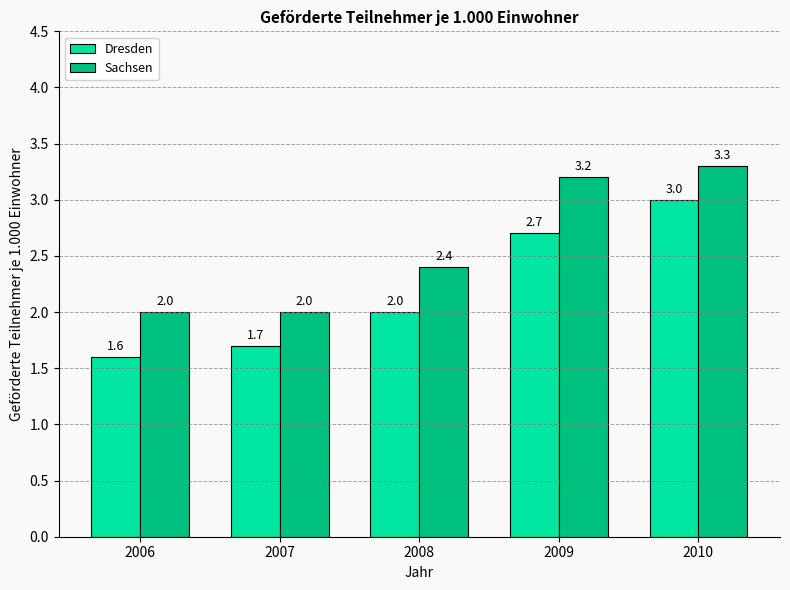

At which category is the sum across all series the highest?

2010